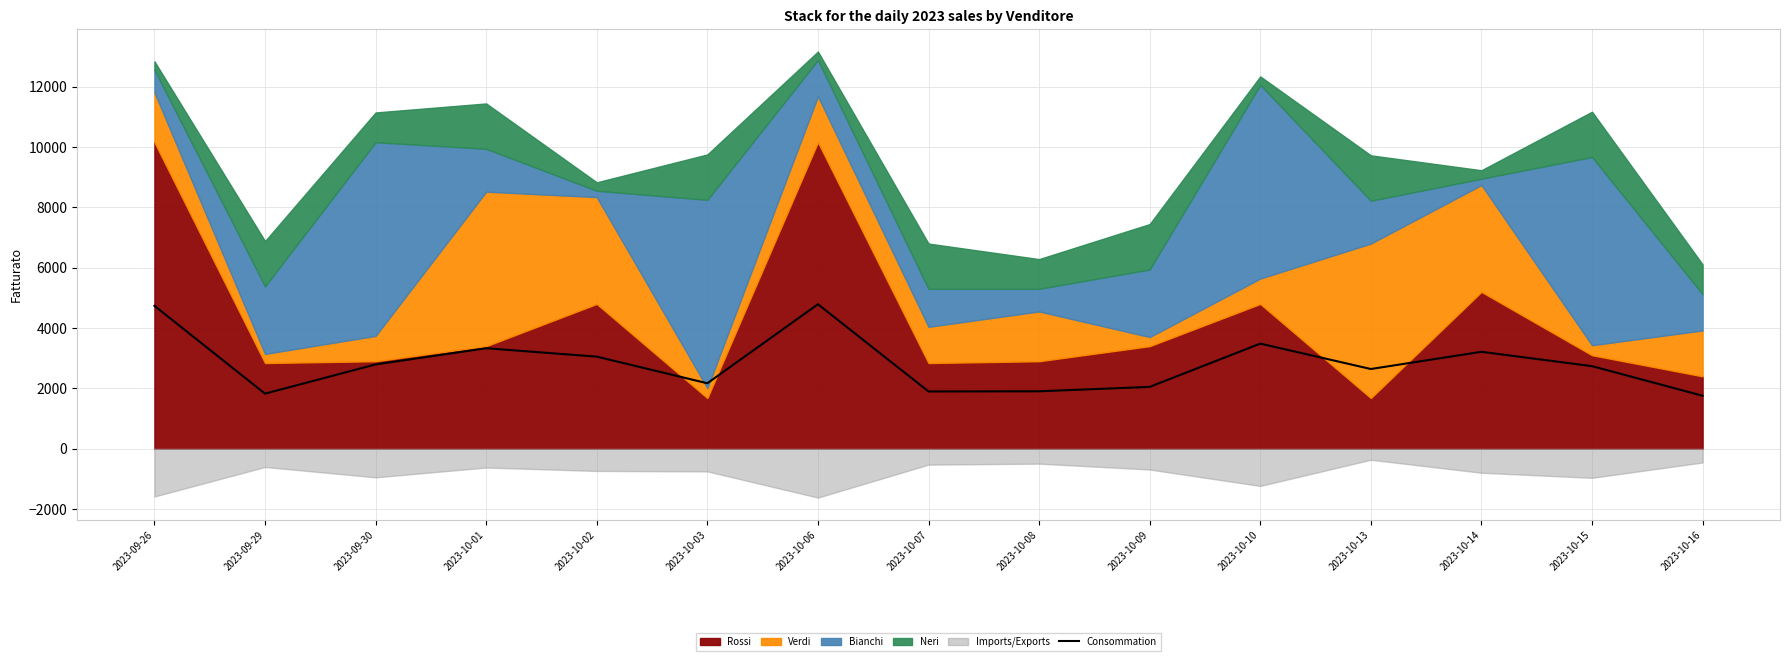

Approximately how many times larger is the value at 2023-10-06 compared to 2023-10-10?

1.4